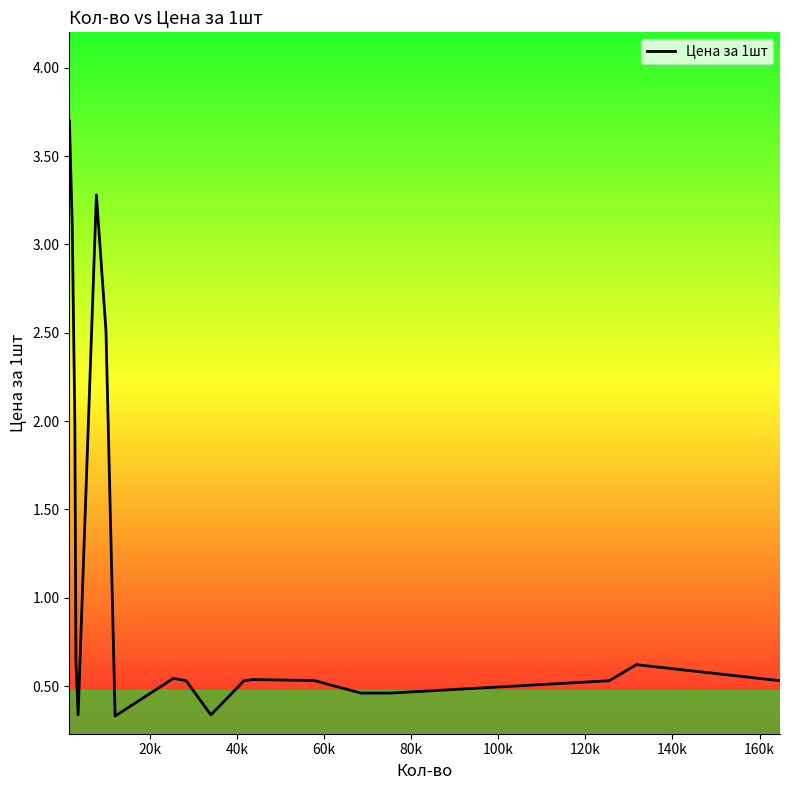

What is the difference between the maximum and minimum values?

3.4